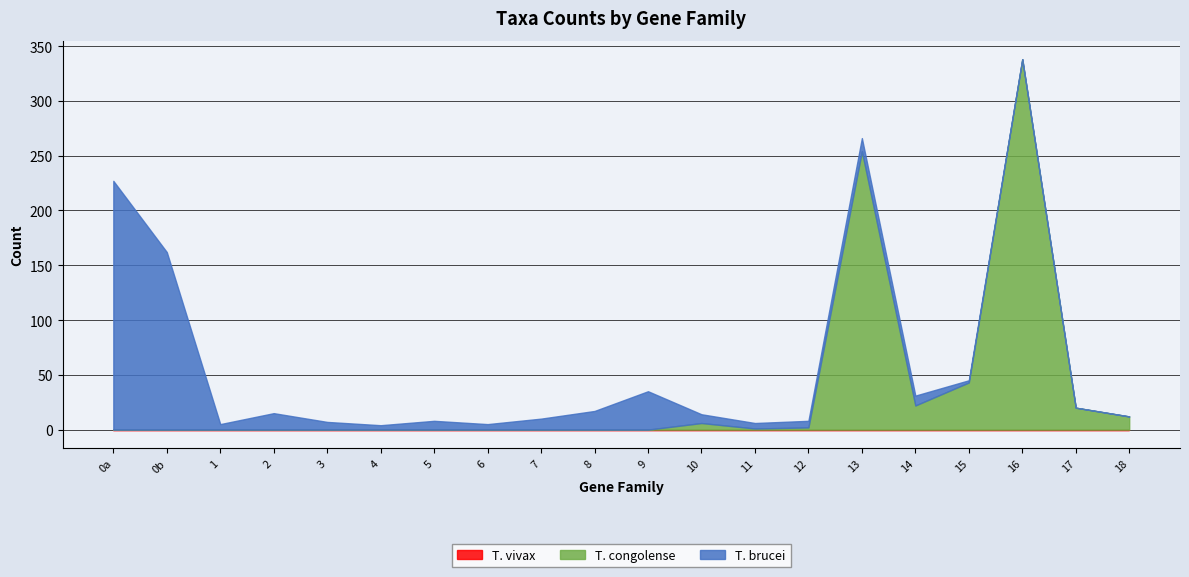

Is it true that Specific gains Tco equals 0 at 8?

True